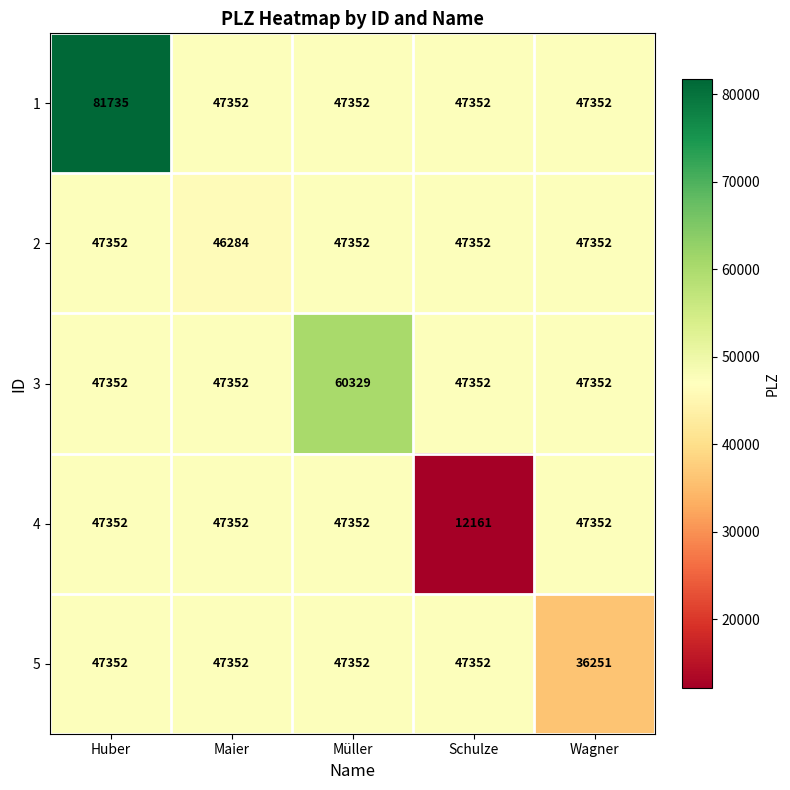

What is the difference between the 5 values at Schulze and Wagner?

11101